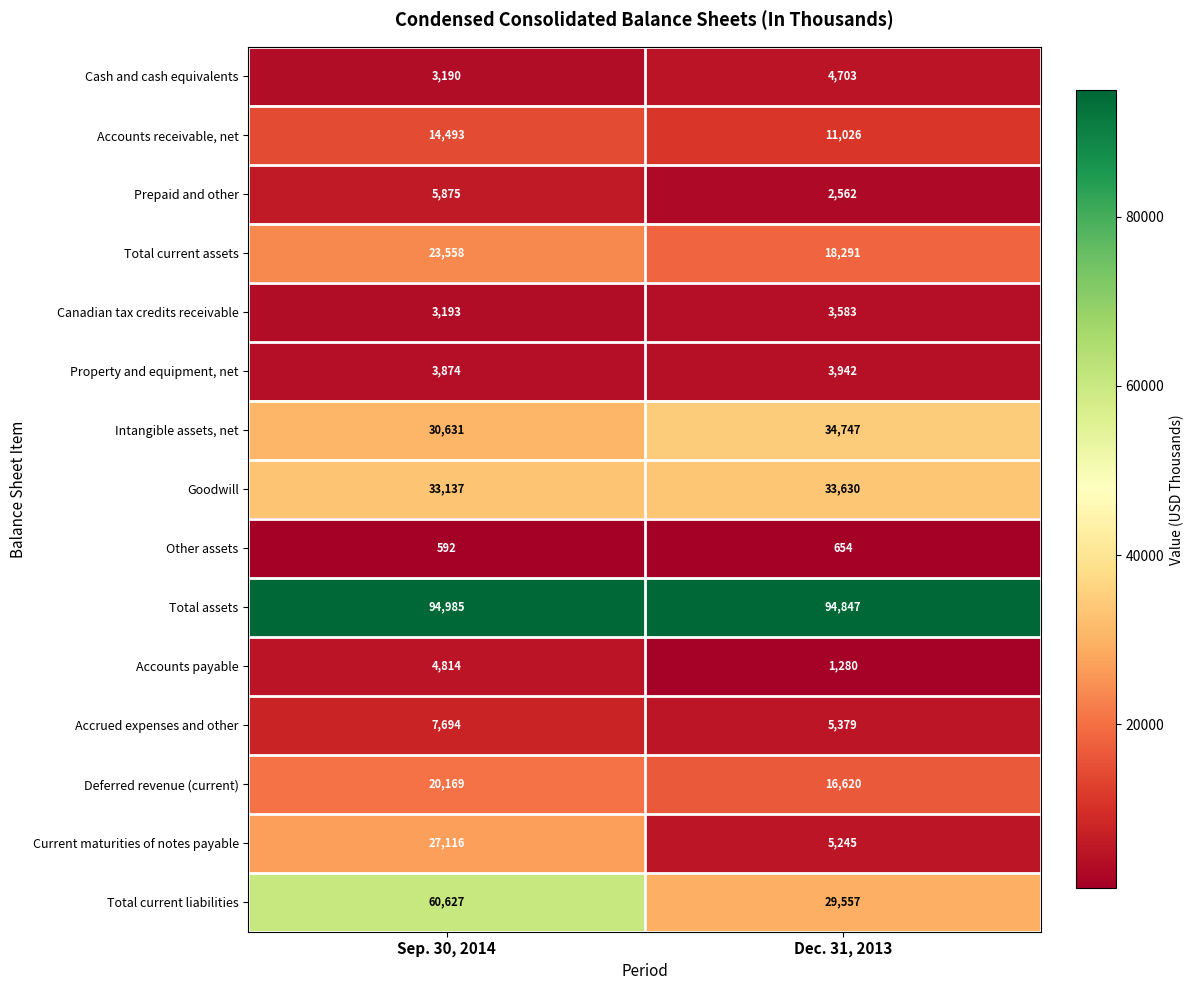

What is the sum of the Total current assets values at Sep. 30, 2014 and Dec. 31, 2013?

41849